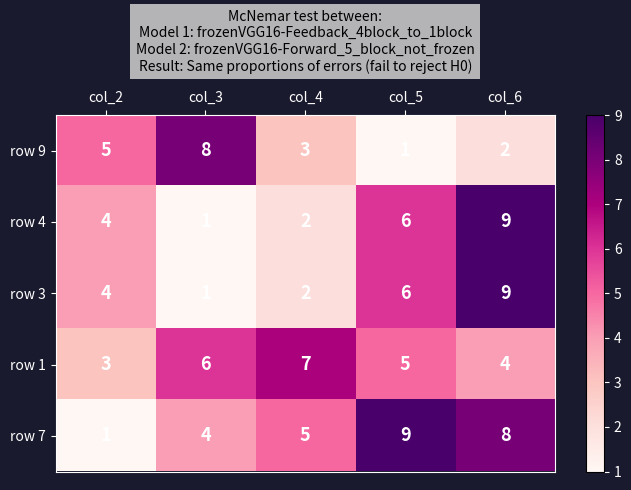

What is the difference between the maximum and minimum values in the row 1 series?

4